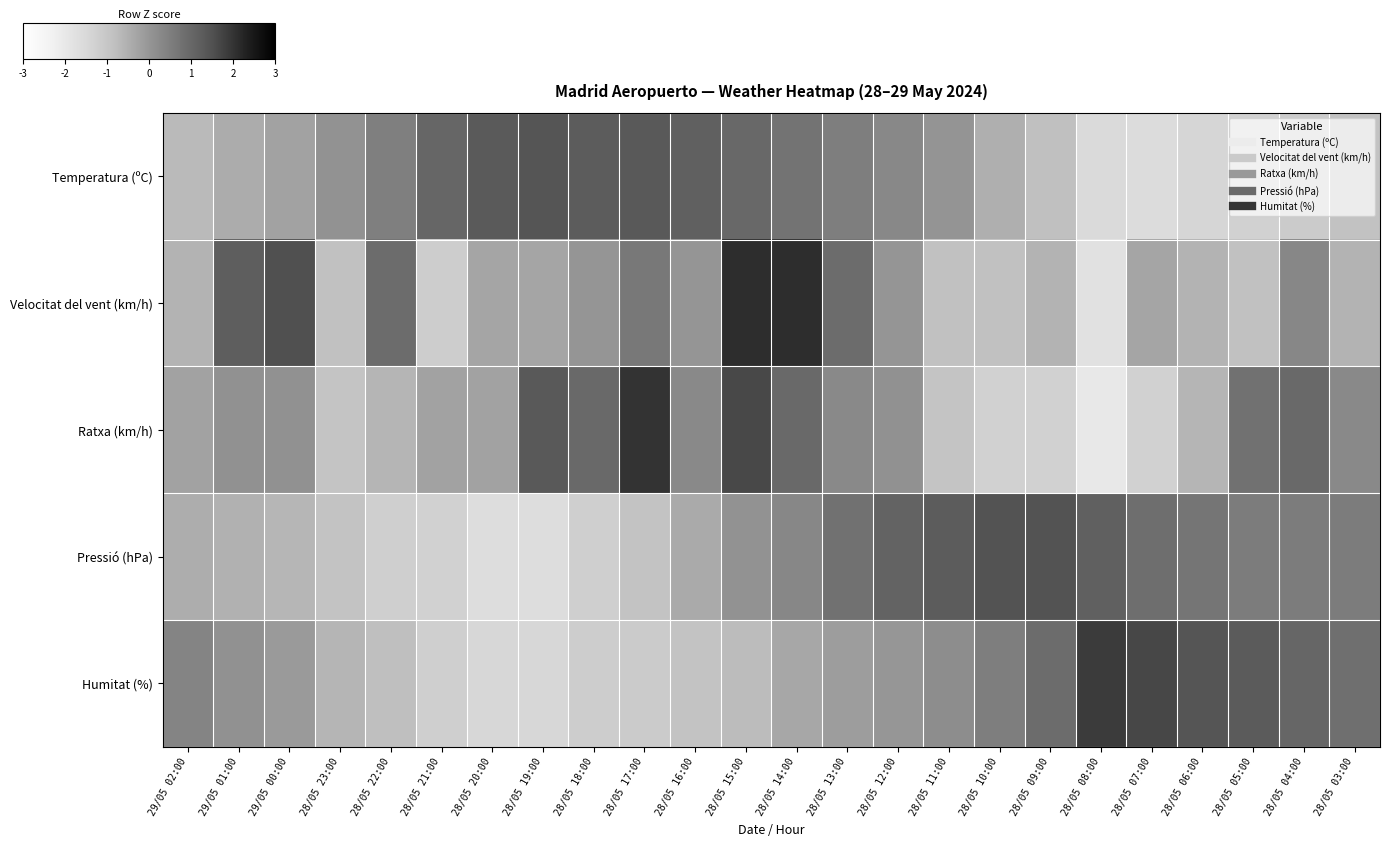

Between 28/05 21:00 and 28/05 11:00, which series saw the biggest shift?

Pressió (hPa)